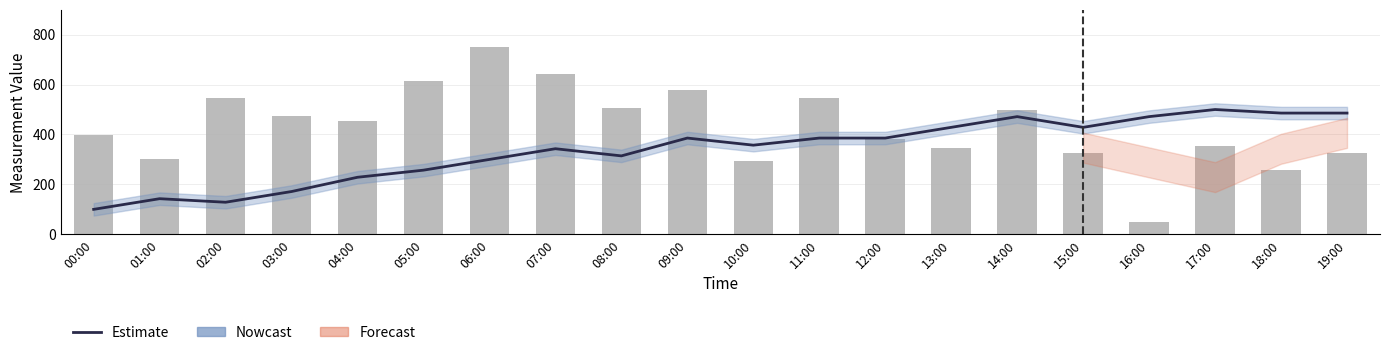

Which category has the lowest value in the PA (pressure) series?

16:00